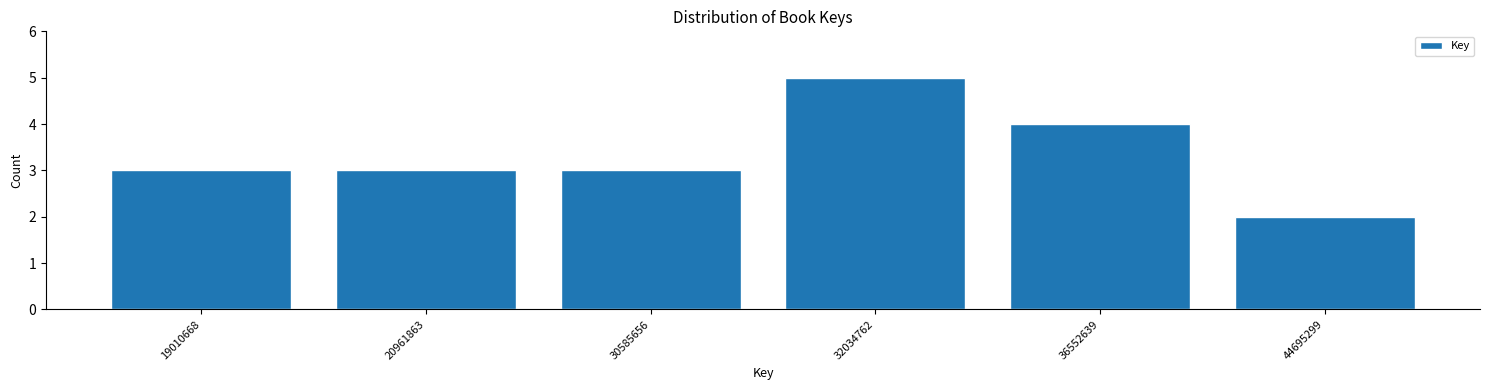

Reading left to right, what are all the values shown in this chart?

19010668=3	20961863=3	30585656=3	32034762=5	36552639=4	44695299=2